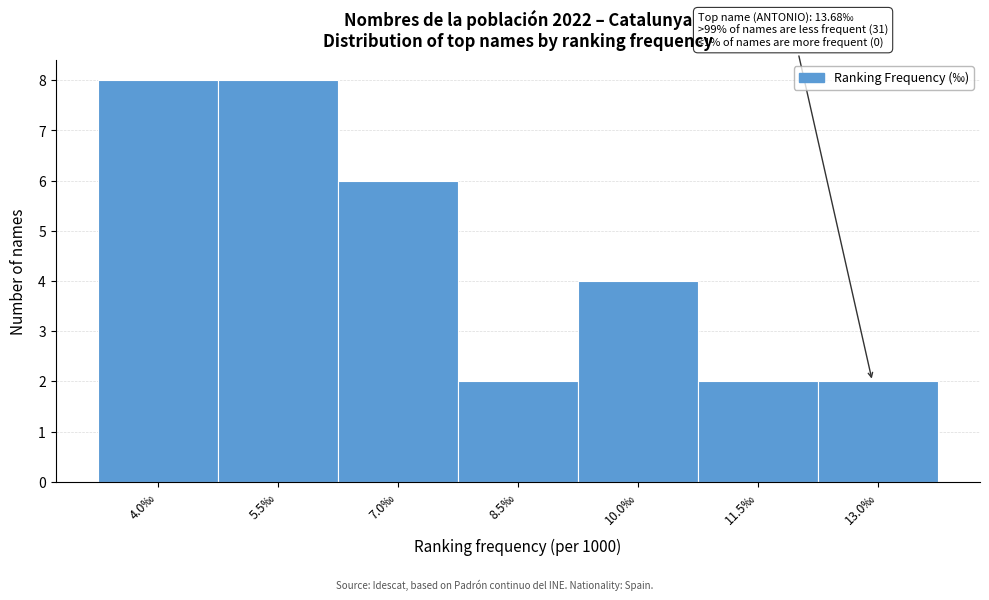

Reading right to left, what are all the values shown in this chart?

2	2	4	2	6	8	8